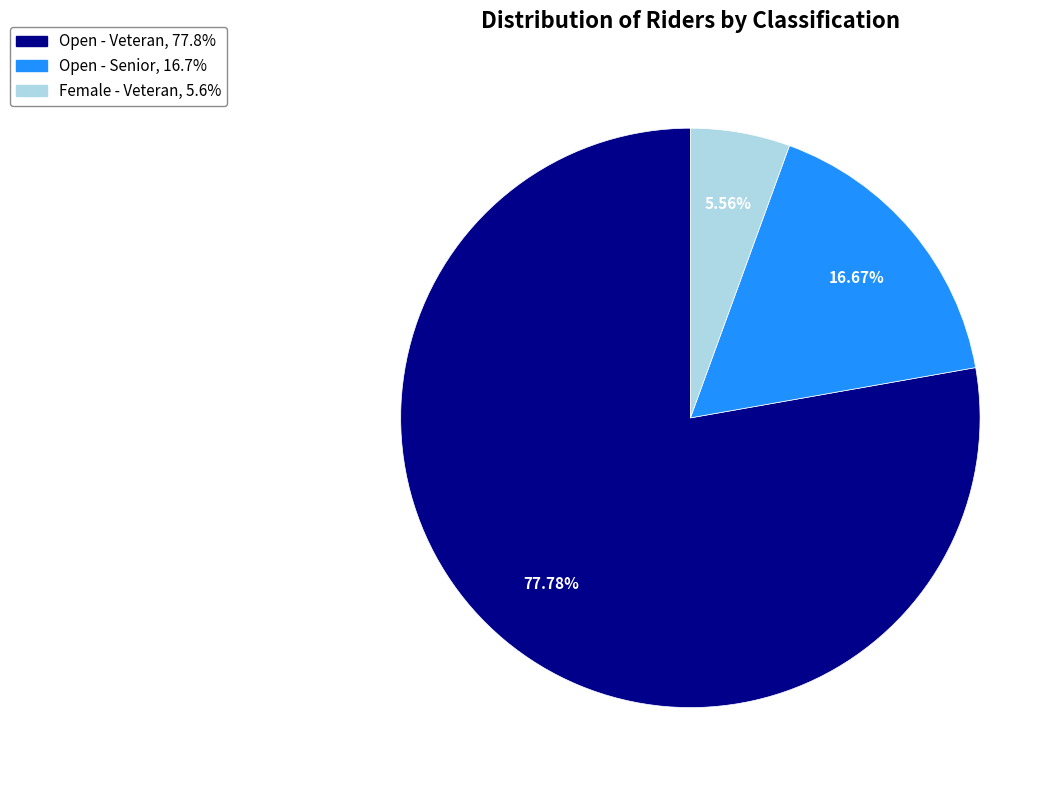

Is there a majority slice in this chart?

Yes